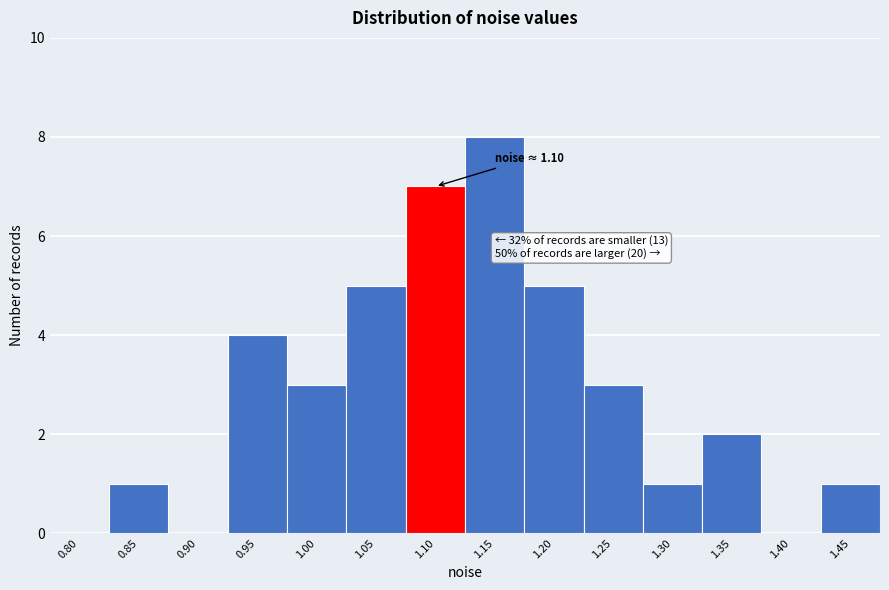

Reading left to right, extract all data points from this chart.

0.80=0	0.85=1	0.90=0	0.95=4	1.00=3	1.05=5	1.10=7	1.15=8	1.20=5	1.25=3	1.30=1	1.35=2	1.40=0	1.45=1